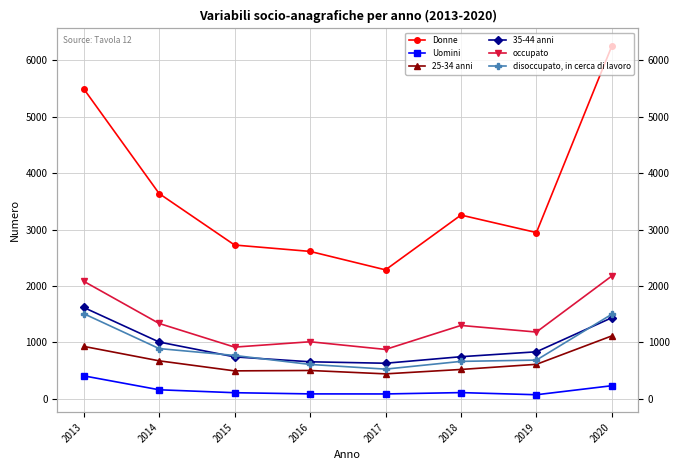

Between 2013 and 2020, which series saw the biggest shift?

Donne